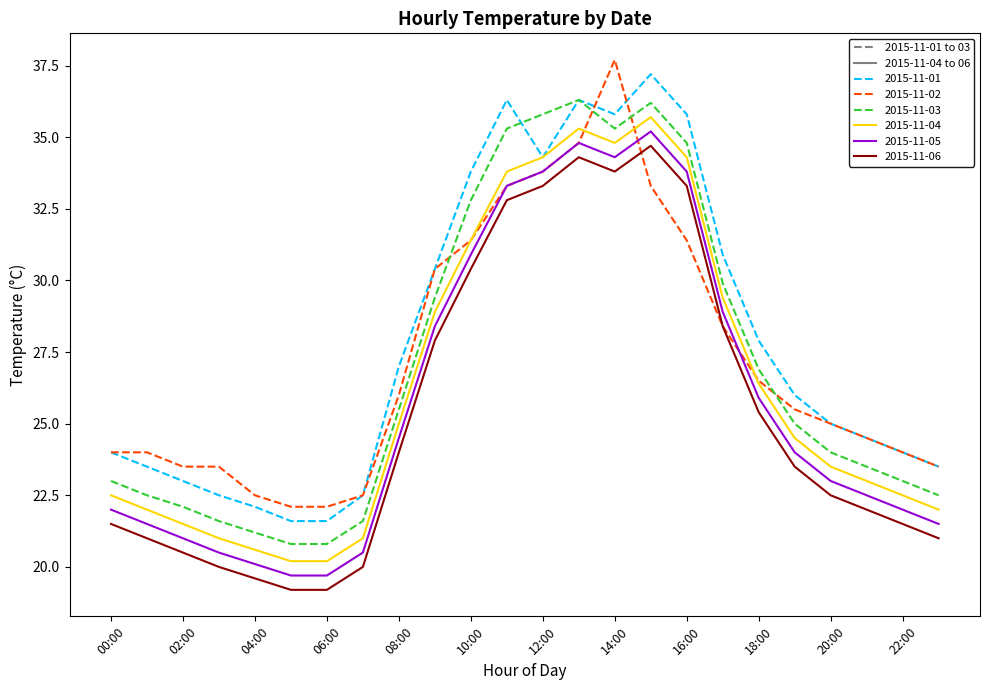

Which series has the largest total across all categories?

2015-11-01